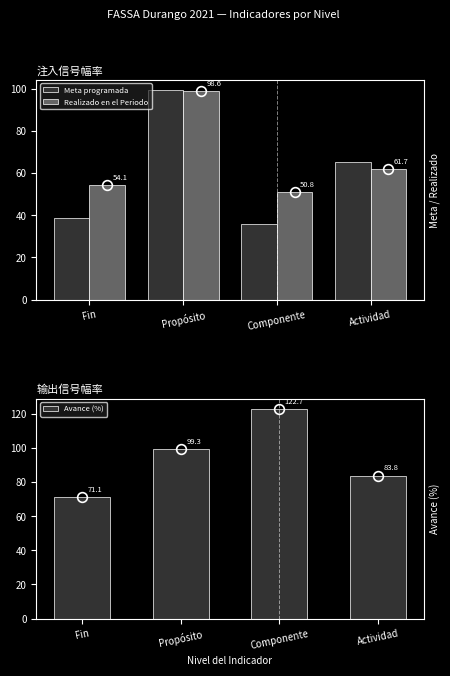

Is it true that Meta programada equals 99.3 at Propósito?

True